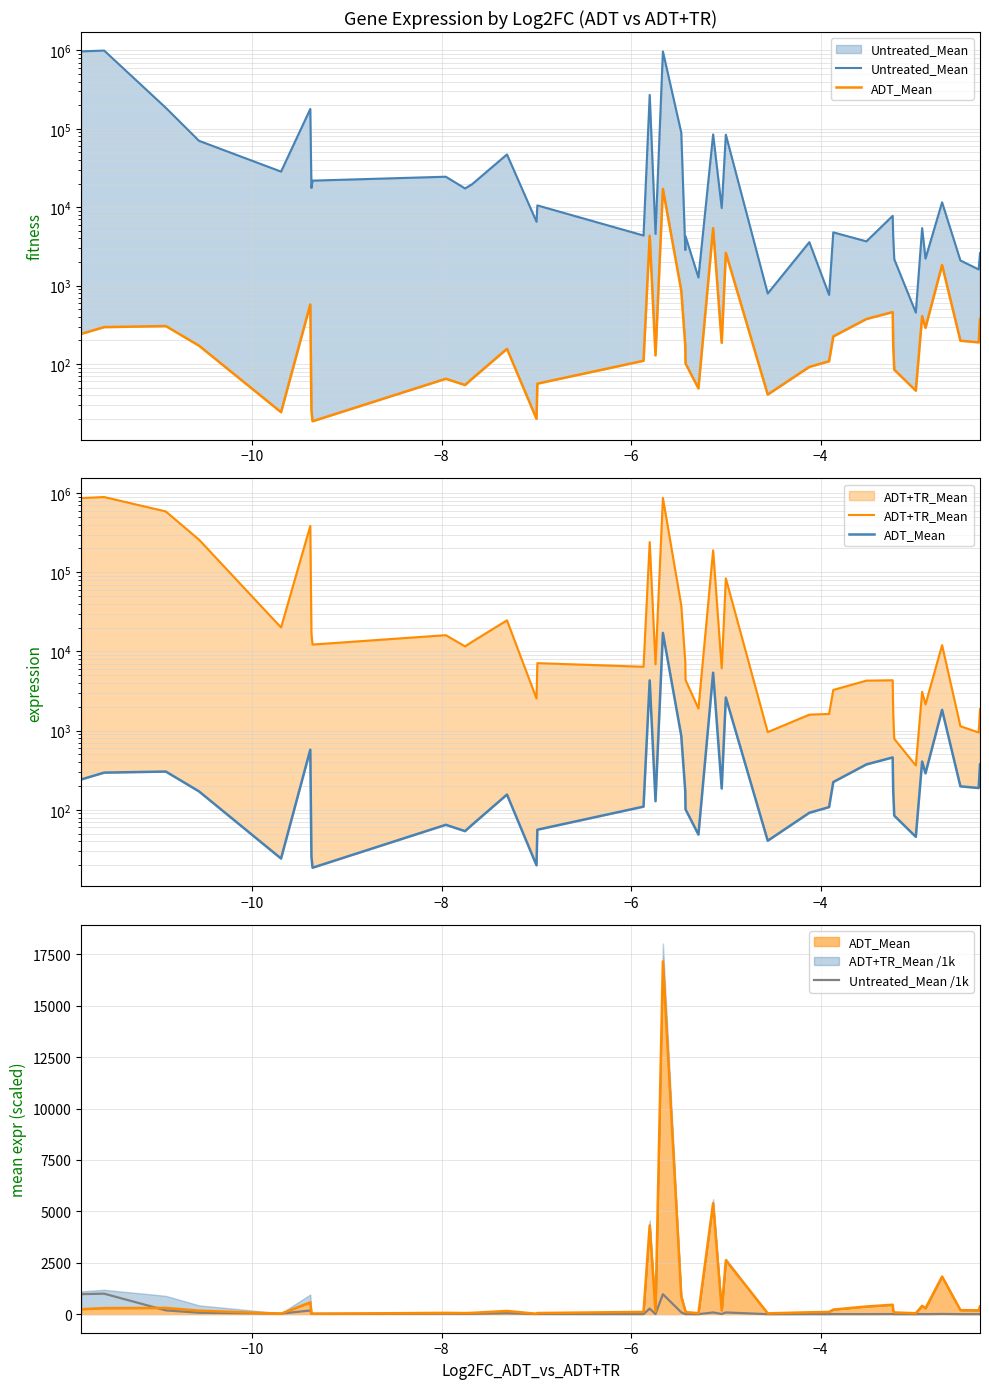

How many data points in Untreated_Mean /1k are less than 9?

20